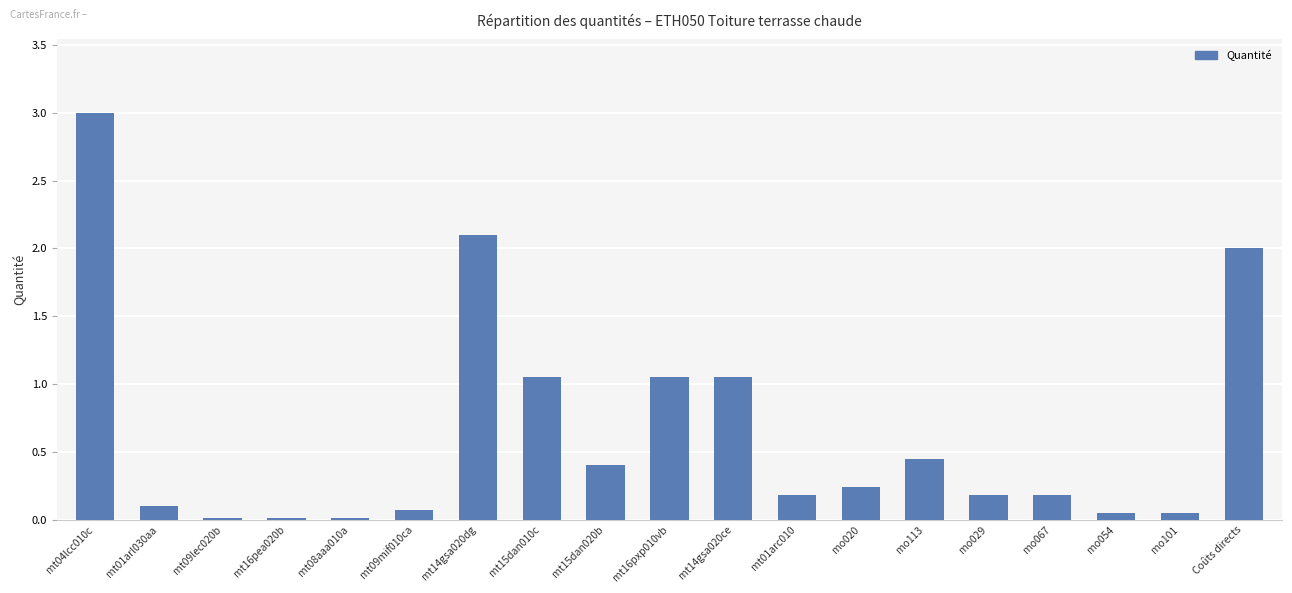

Which has a higher value, mt08aaa010a or mt04lcc010c?

mt04lcc010c